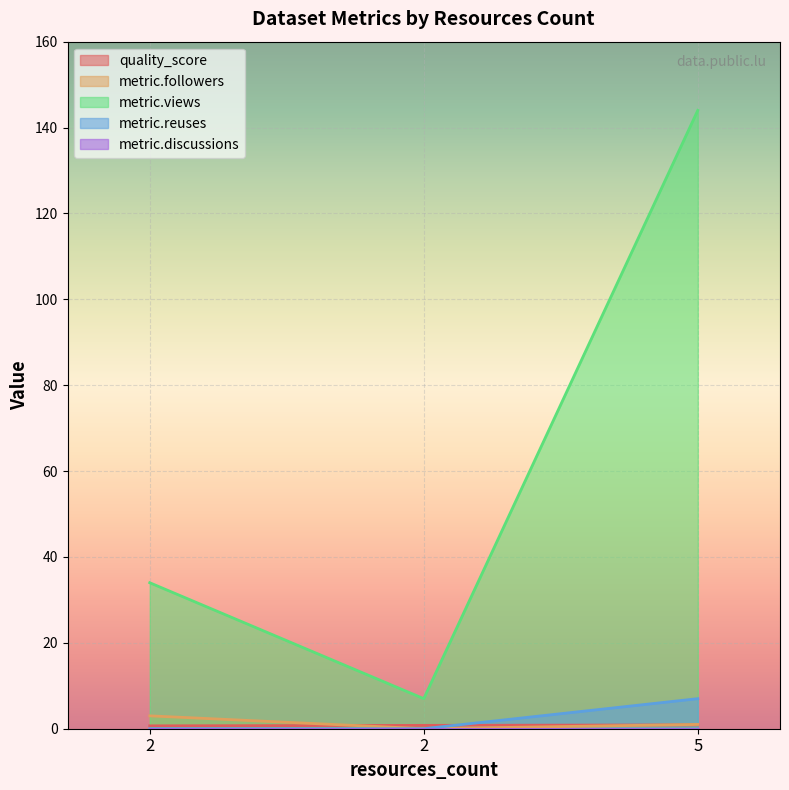

Does the chart display data point markers on the line(s)?

No